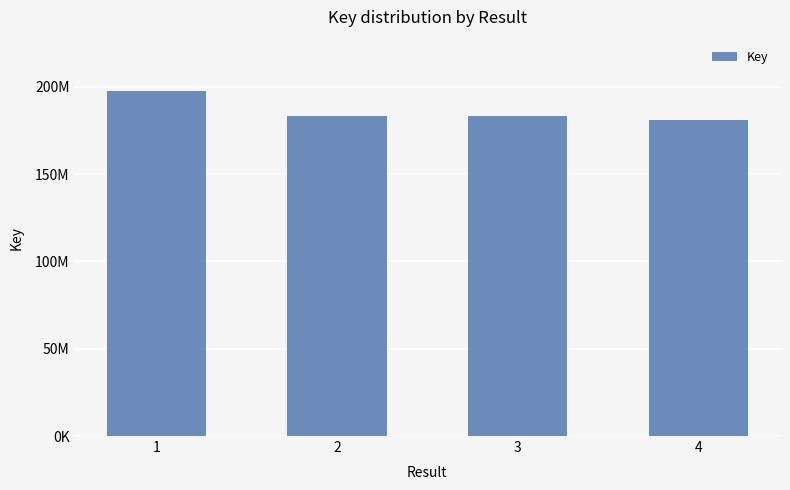

Does the chart contain any negative values?

No